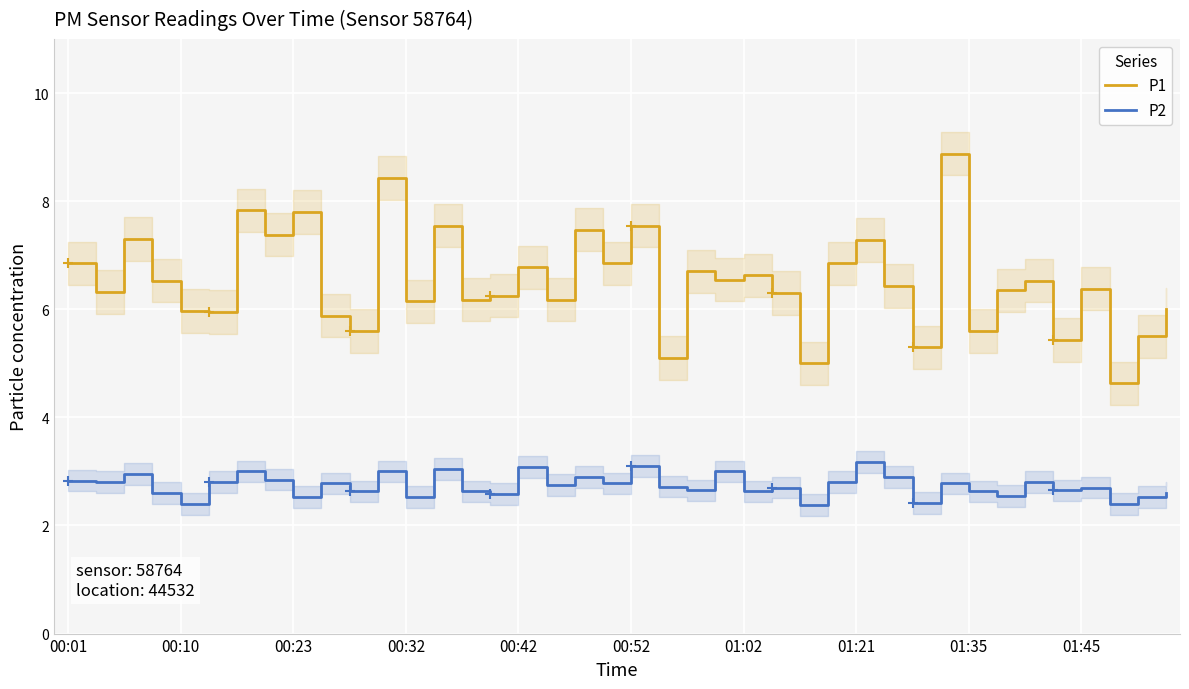

True or false: P2 and P1 cross at least once.

False